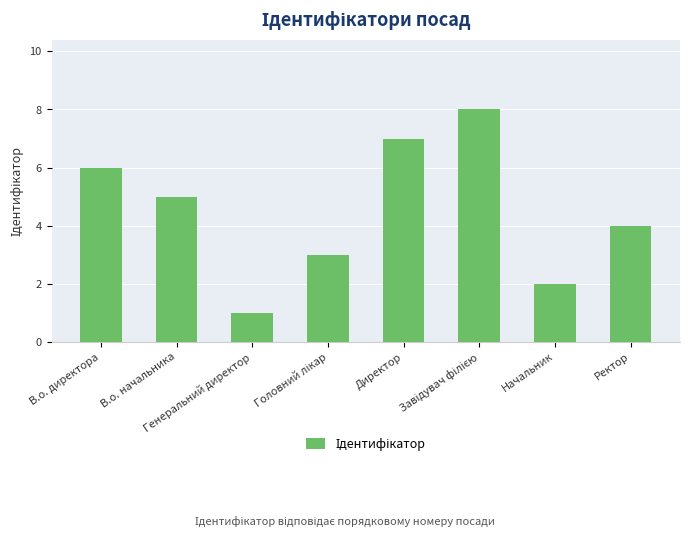

Are the bars horizontal?

No